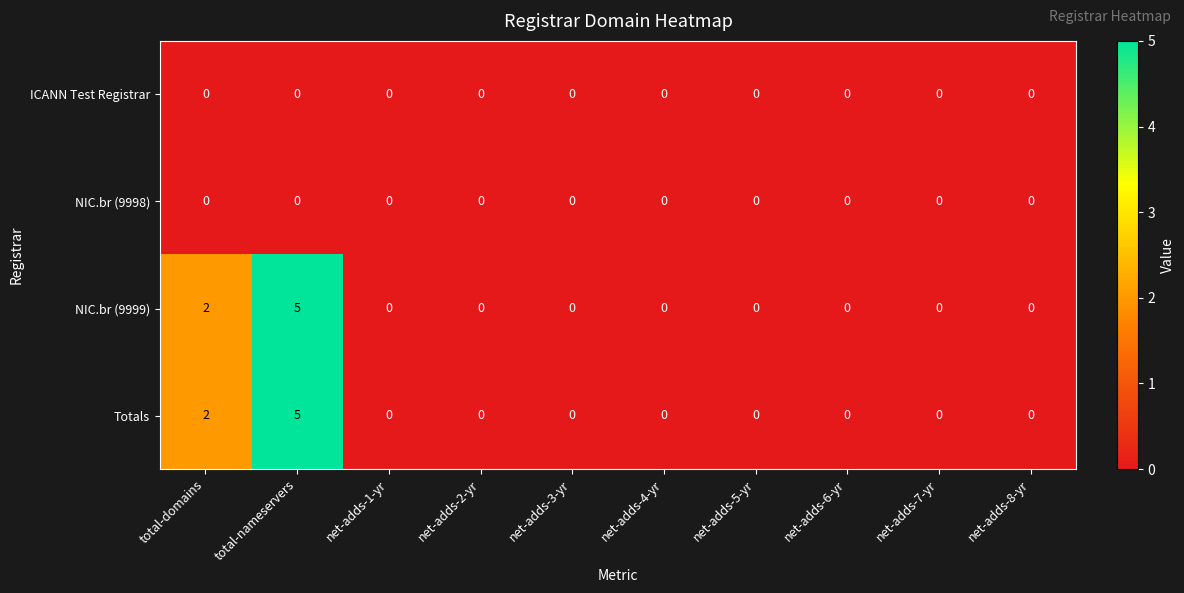

At which category is the sum across all series the highest?

total-nameservers